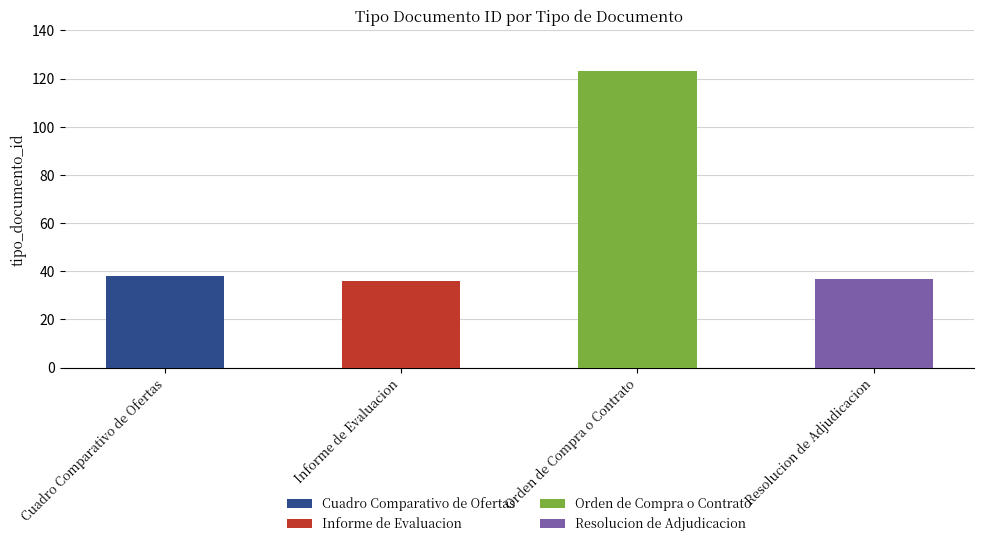

Rank the categories by value from lowest to highest.

Informe de Evaluacion, Resolucion de Adjudicacion, Cuadro Comparativo de Ofertas, Orden de Compra o Contrato